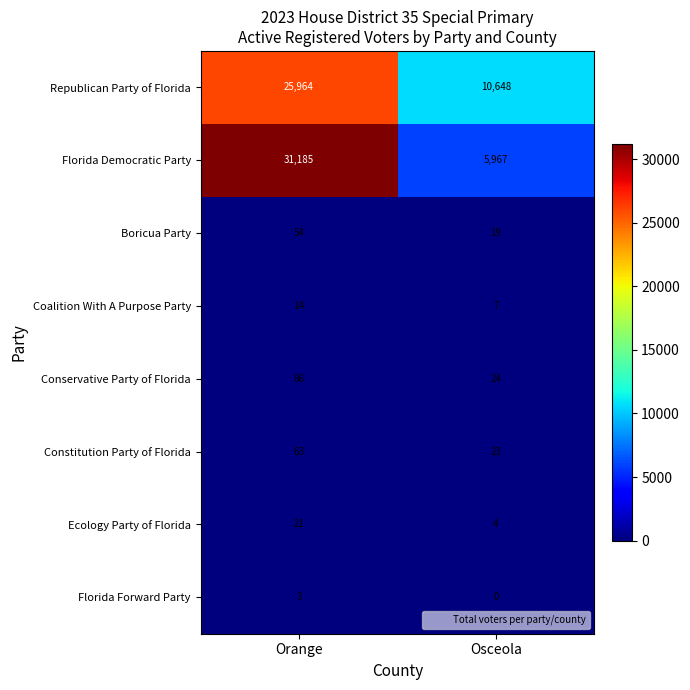

Where is Boricua Party nearest to the value 36?

Osceola